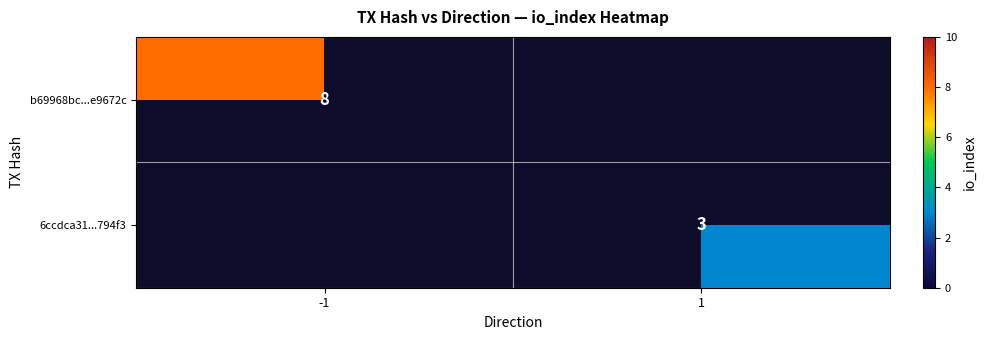

True or false: 6ccdca31...794f3 has a value of 2 at 1.

False